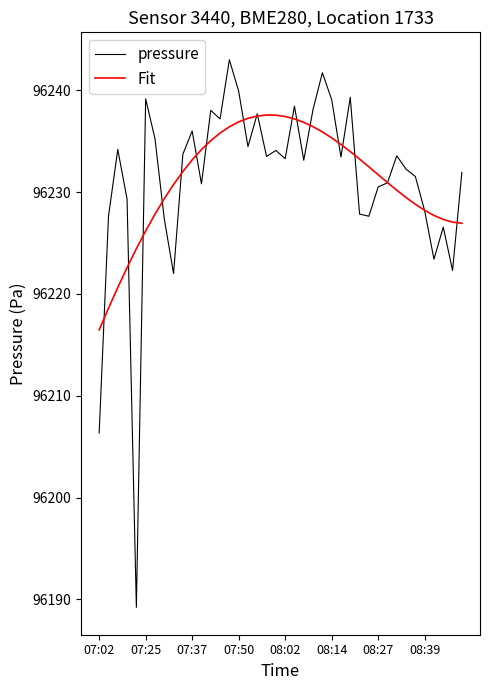

What is the minimum value shown in the chart?

96189.2